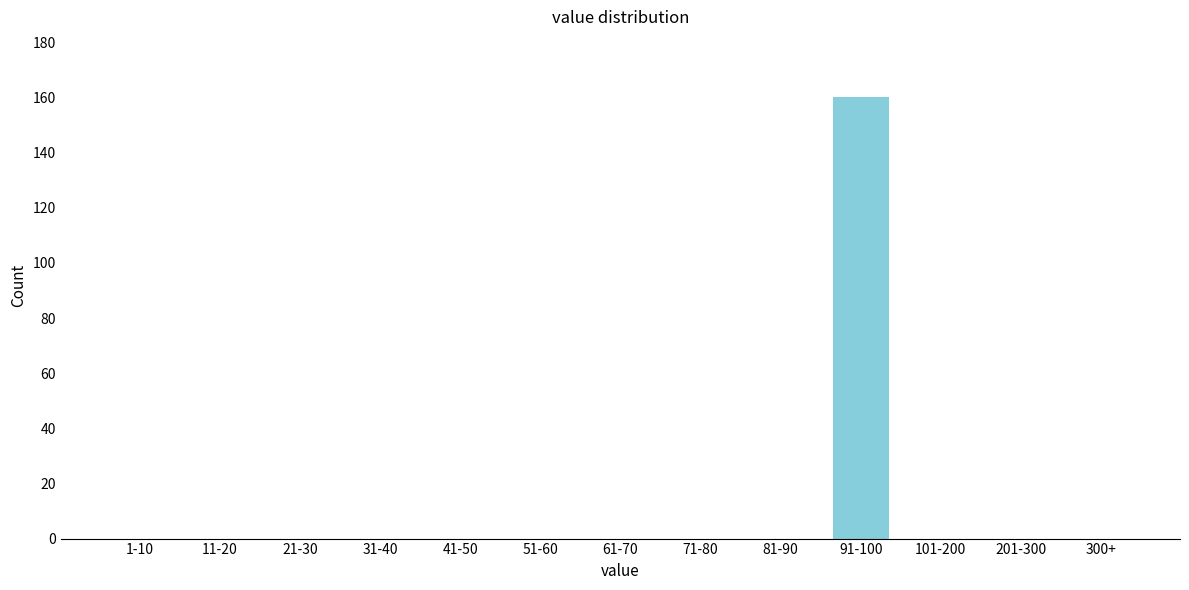

Reading left to right, what are all the values shown in this chart?

1-10=0	11-20=0	21-30=0	31-40=0	41-50=0	51-60=0	61-70=0	71-80=0	81-90=0	91-100=160	101-200=0	201-300=0	300+=0